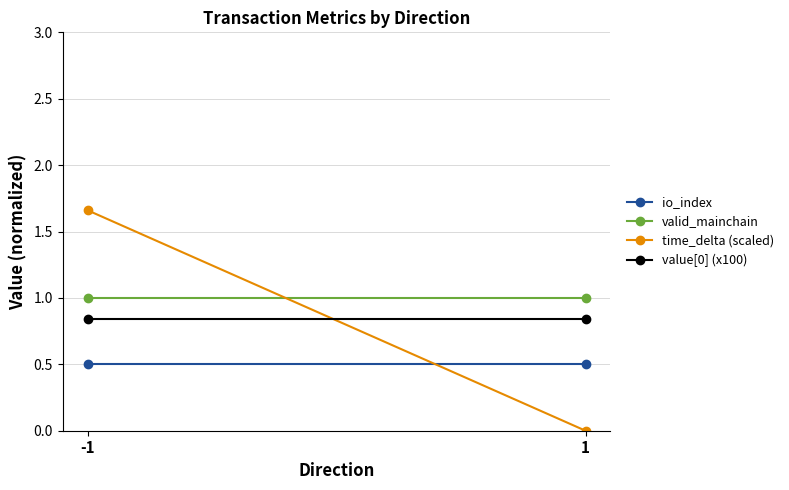

Where is time_delta (scaled) nearest to the value 0?

1